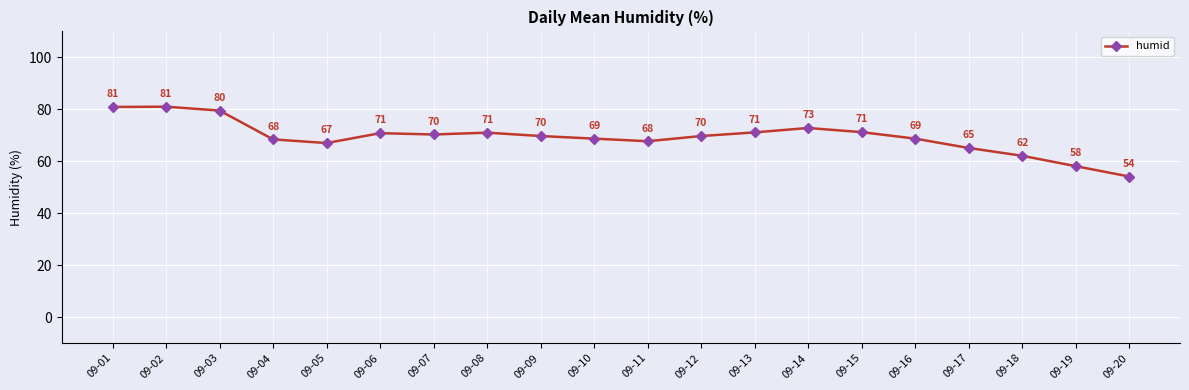

Which category has the lowest value across all series?

09-20